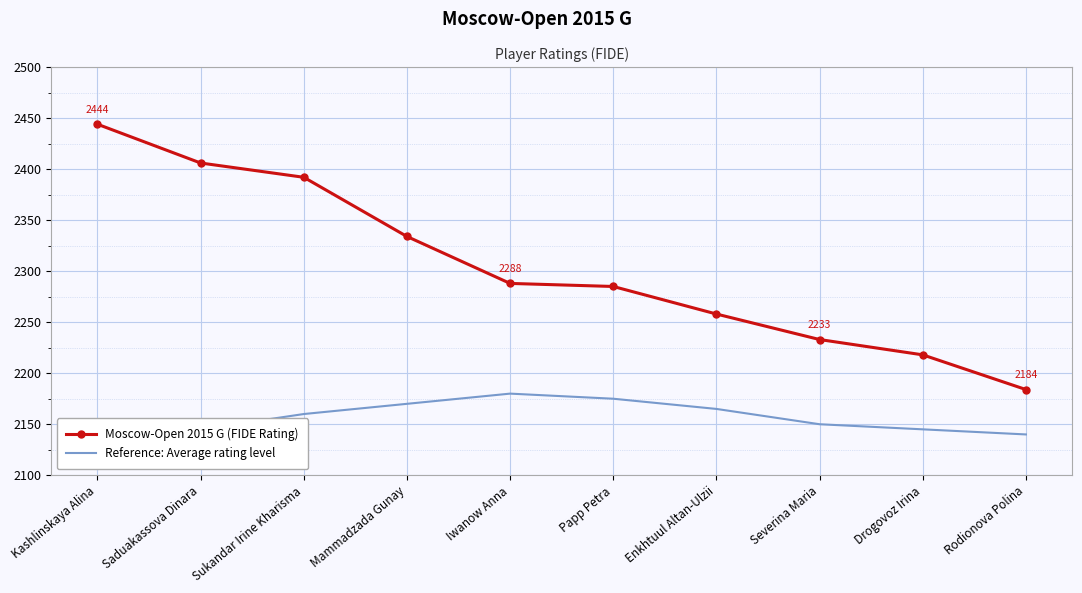

The Reference: Average rating level series shows 2145 at Drogovoz Irina. True or false?

True